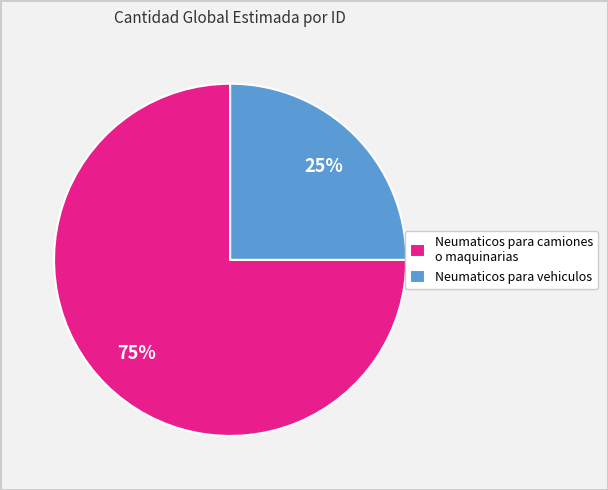

Which category has the smallest portion of the pie?

Neumaticos para vehiculos